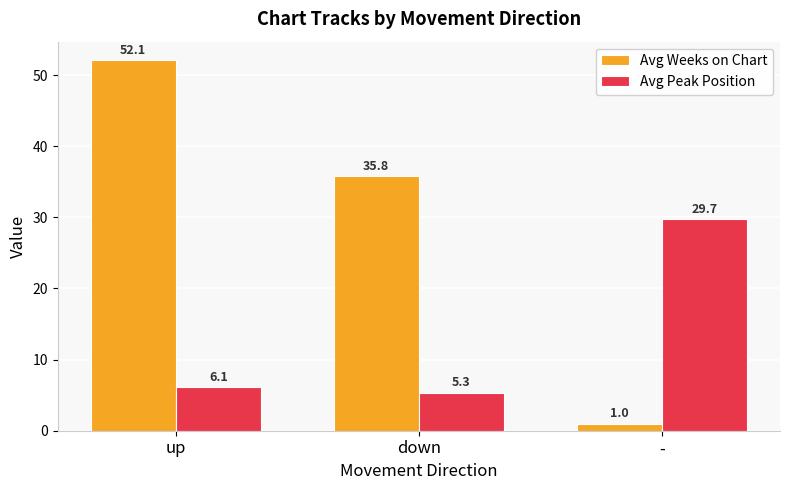

The Avg Weeks on Chart series shows 52.1 at up. True or false?

True